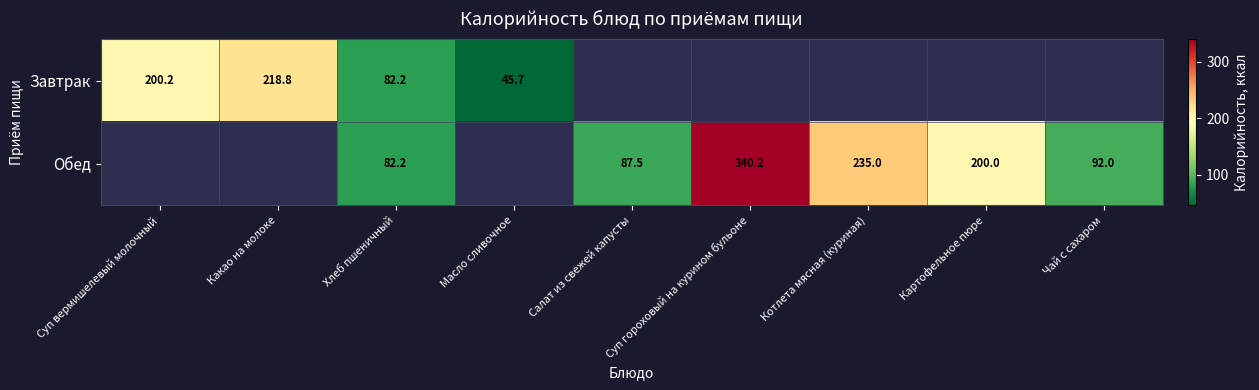

Which series has the largest range (max minus min)?

Завтрак